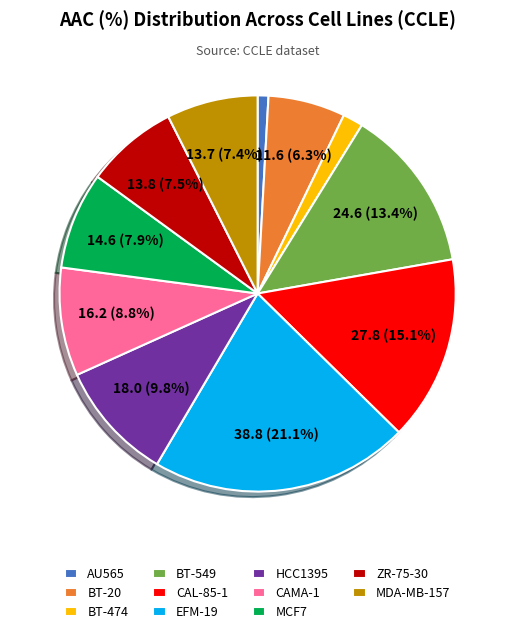

Is BT-474 the majority of the pie?

No